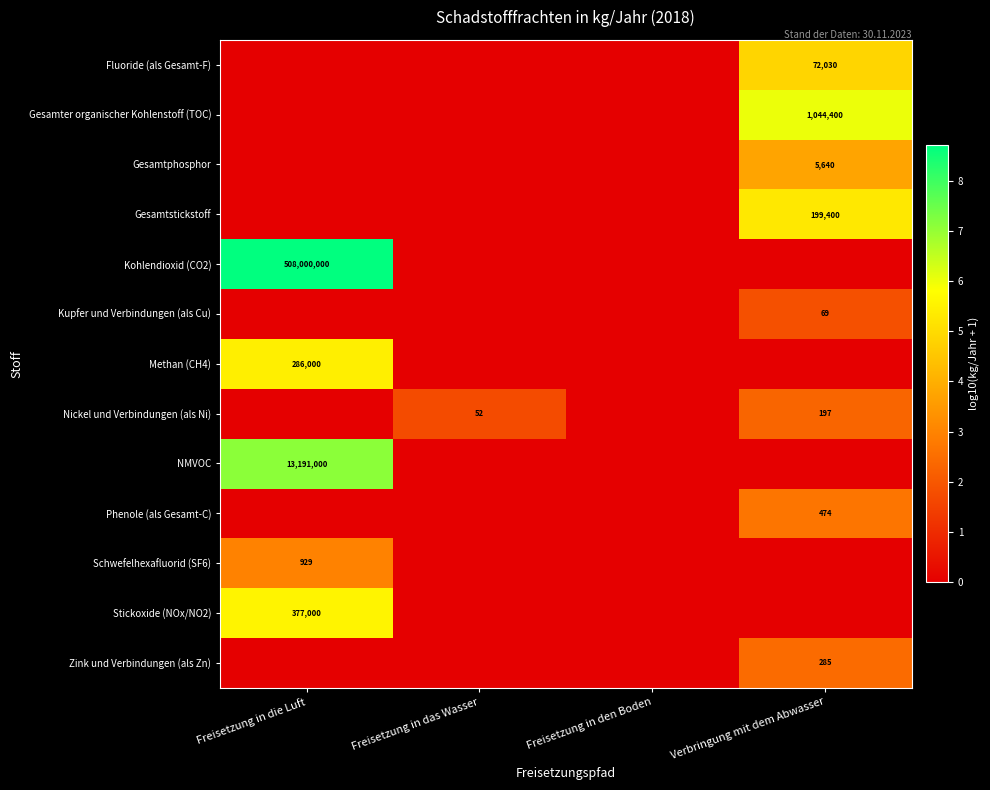

Count the Schwefelhexafluorid (SF6) values in the range 0 to 2.

3